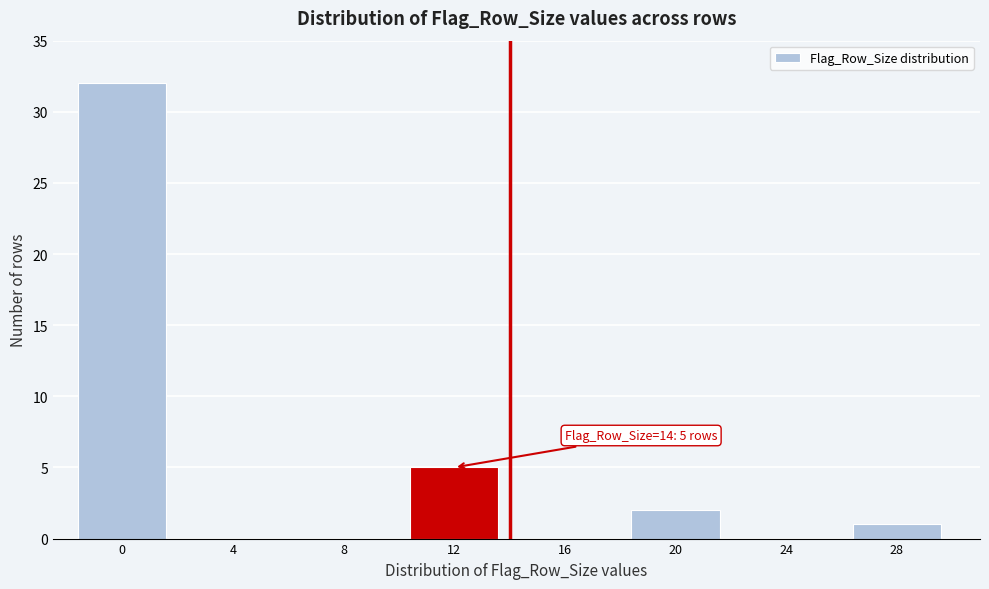

Reading left to right, what are all the values shown in this chart?

0=32	4=0	8=0	12=5	16=0	20=2	24=0	28=1